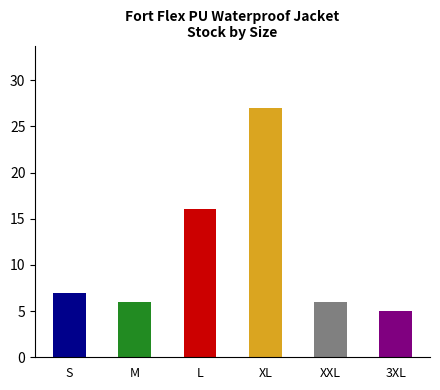

Is it true that the value at XL is 27?

True